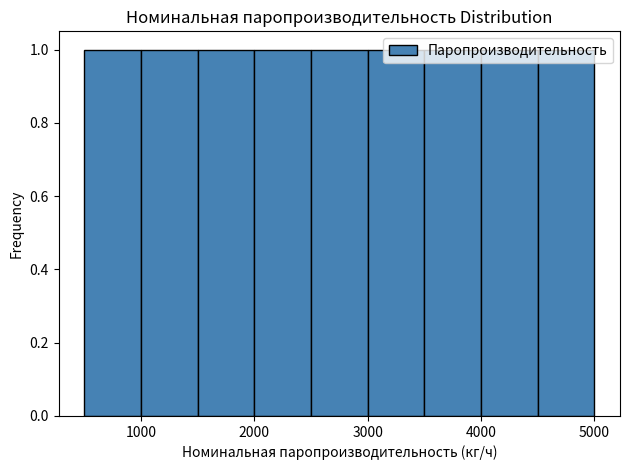

What is the height of the bar covering 1000 to 1500 on the x-axis? The values are not printed on the chart, so give them approximately, as read against the axis.

1